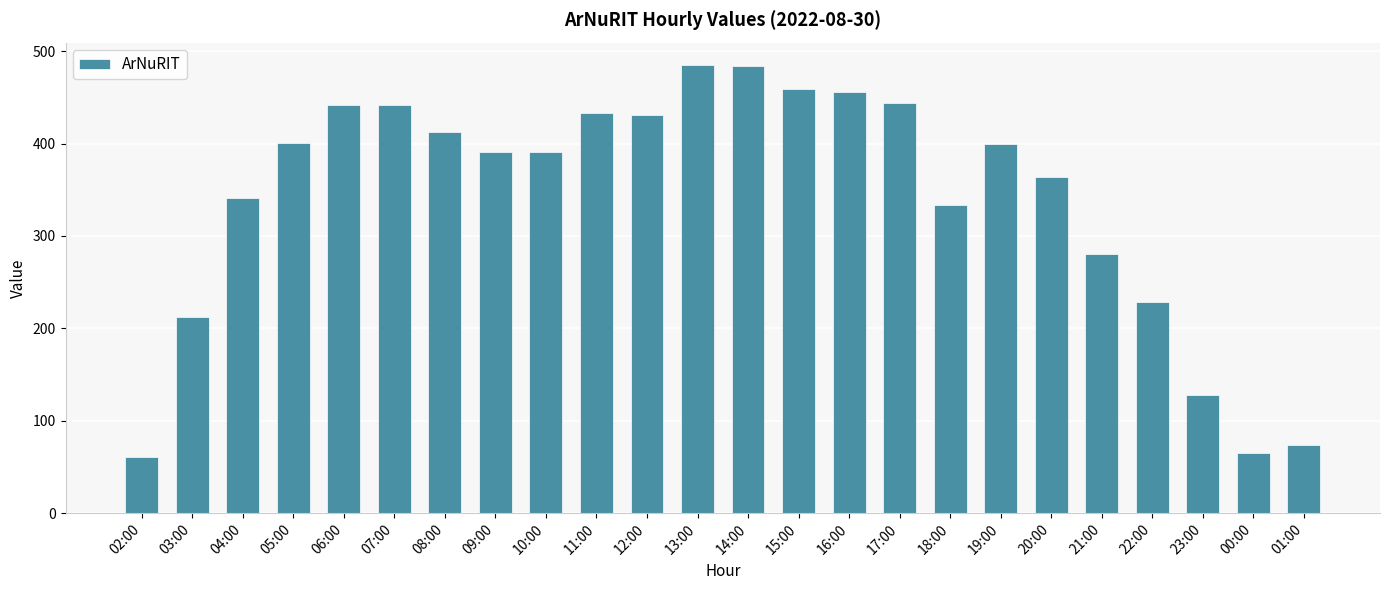

What is the maximum value shown in the chart?

485